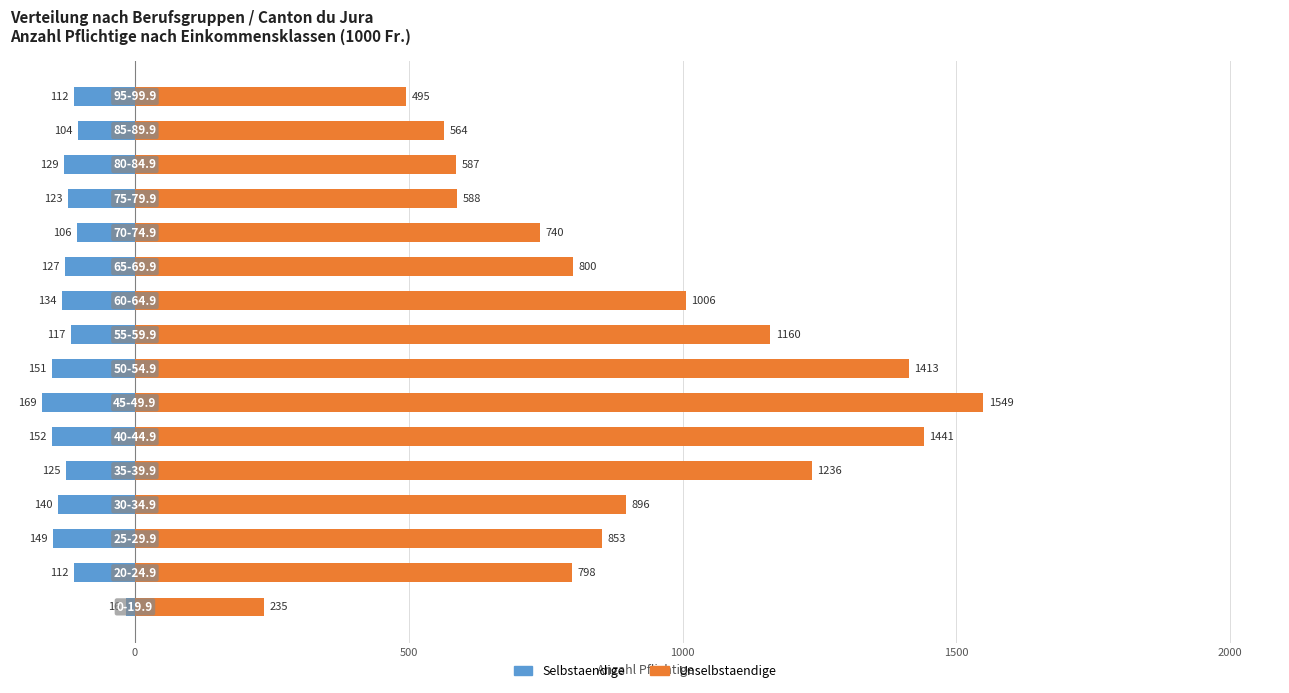

The value of Unselbstaendige at 8 is 2013. True or false?

False